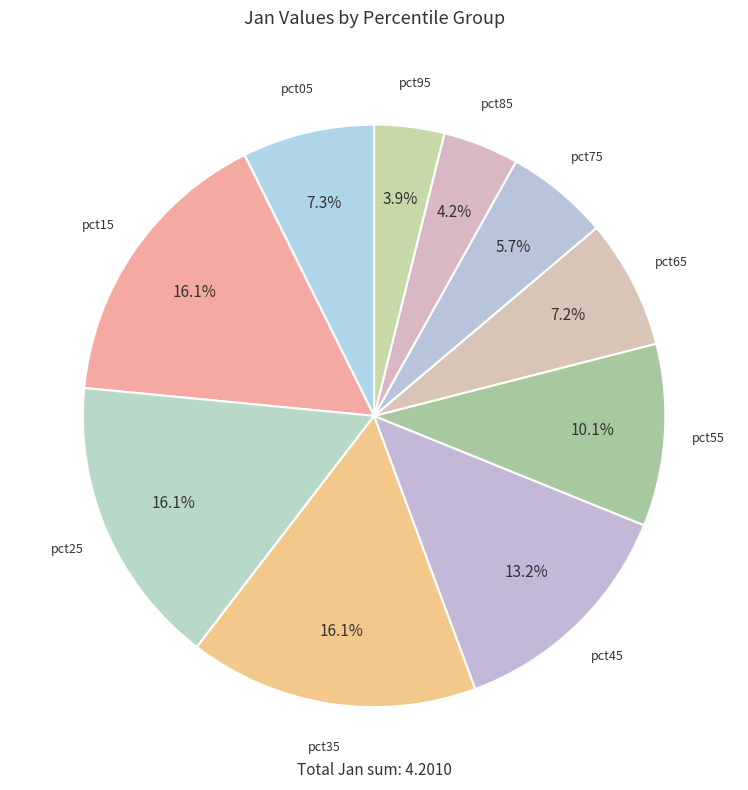

How many segments does this pie chart have?

10